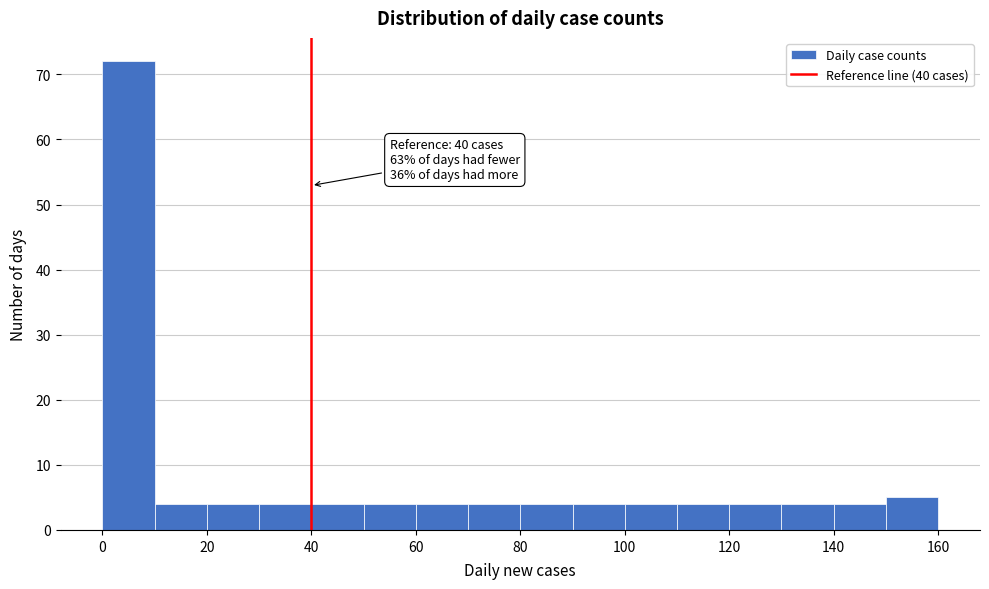

Which range on the x-axis has the tallest bar?

0 to 10